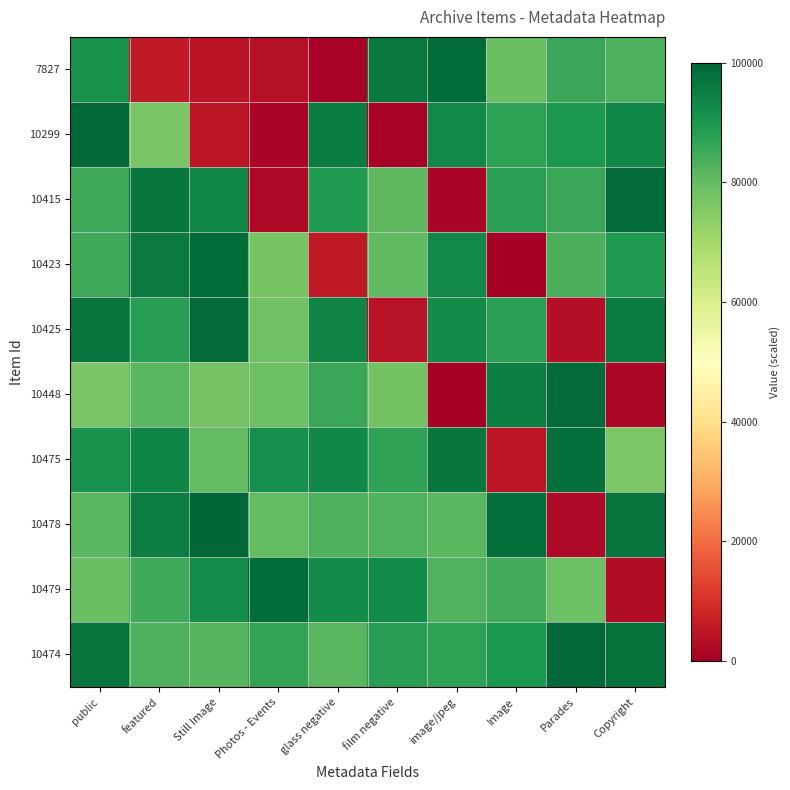

How many distinct data groups are displayed?

10